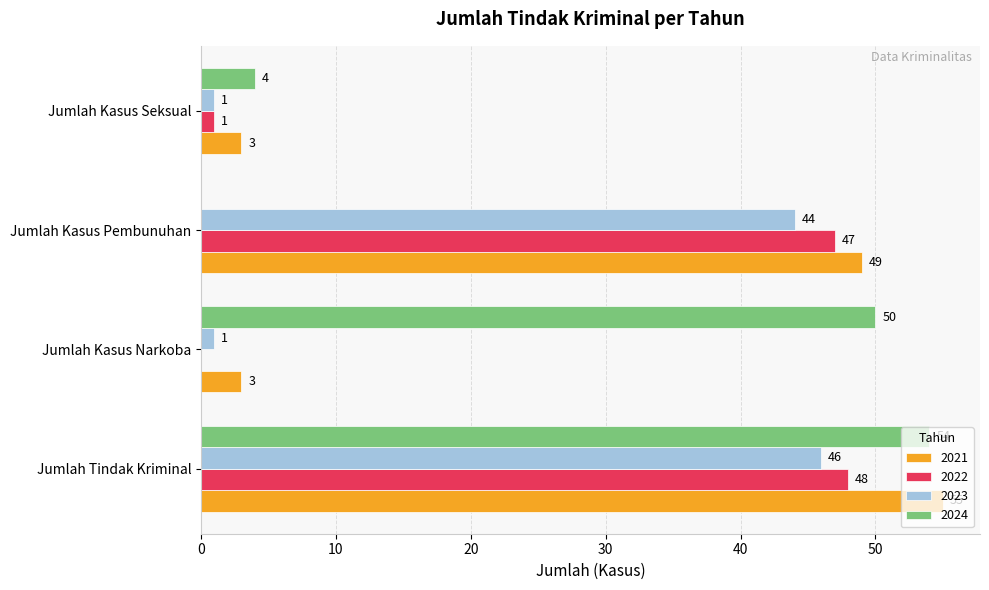

What is the spread (max minus min) of values at Jumlah Kasus Seksual?

3